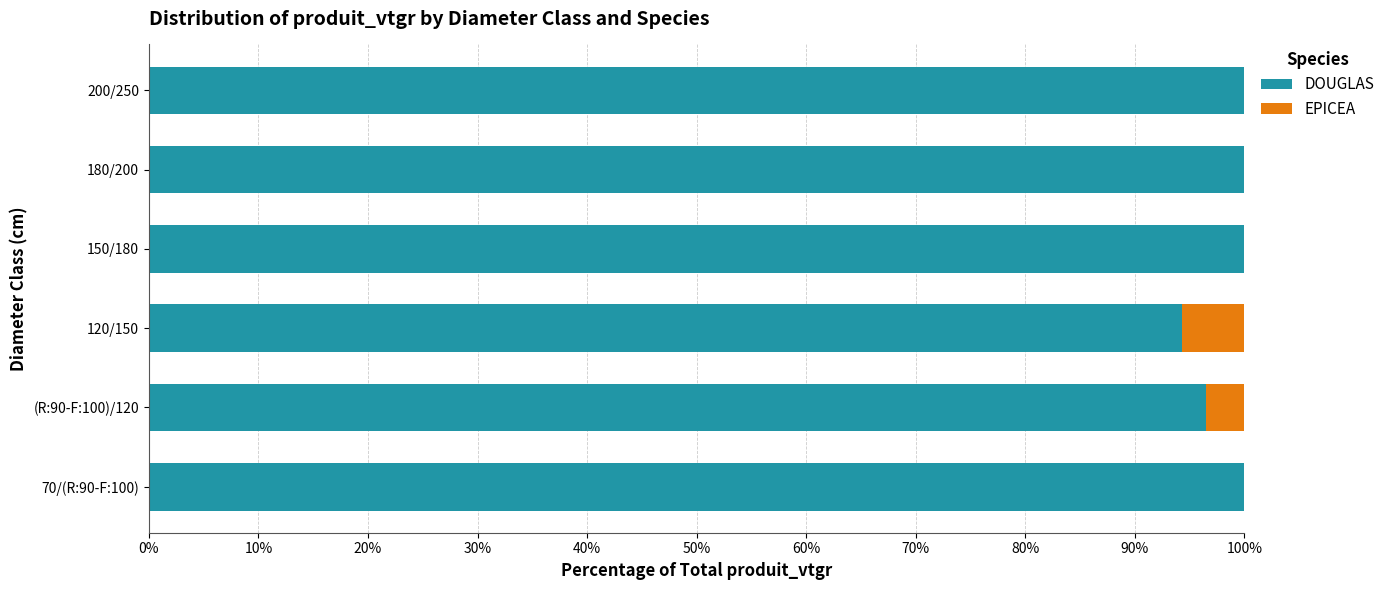

How many series are shown in this chart?

2